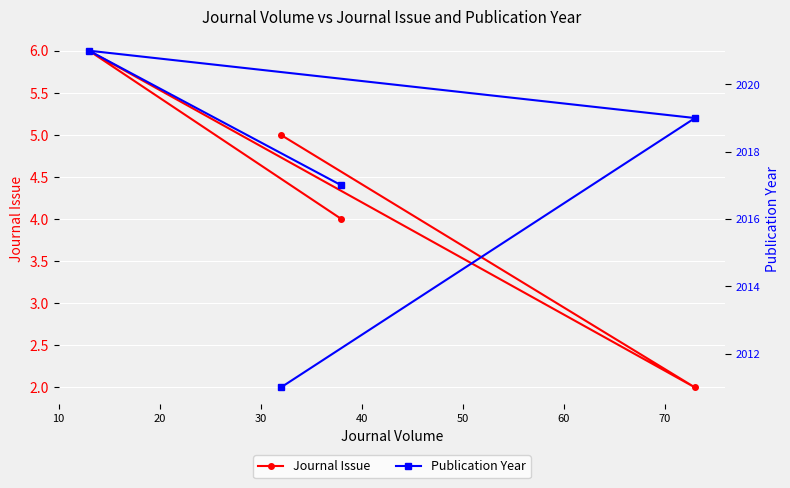

What is the value of the Journal Issue point at the 1st from the left?

6